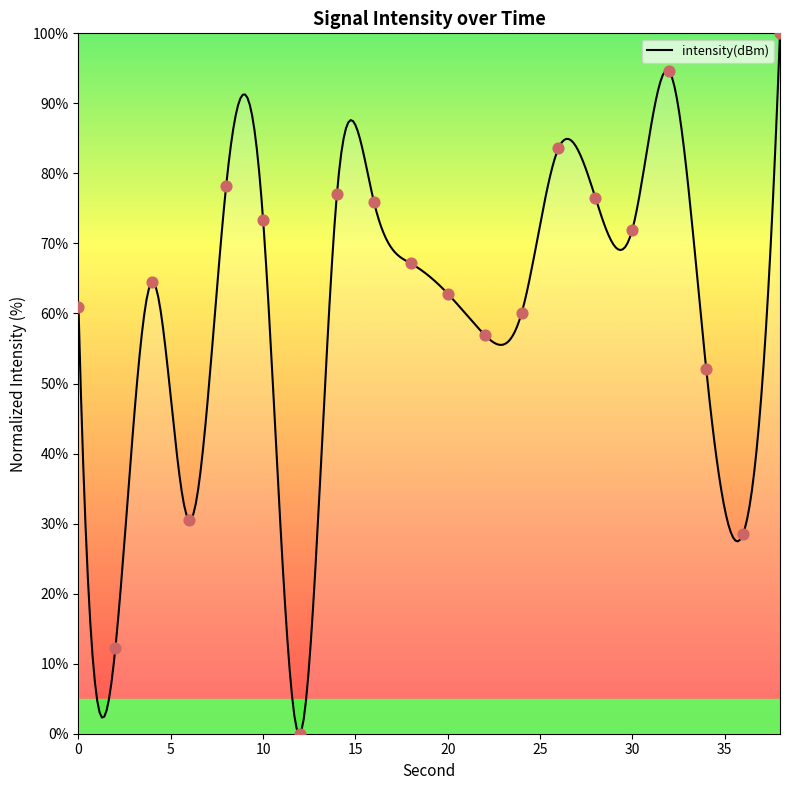

What is the change in value from 20 to 34?

-10.7